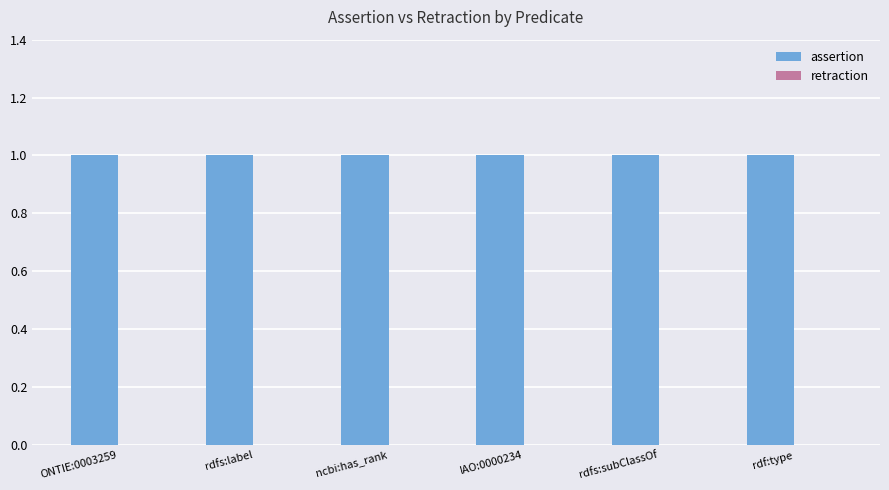

Between rdf:type and rdfs:subClassOf, which is larger?

rdf:type